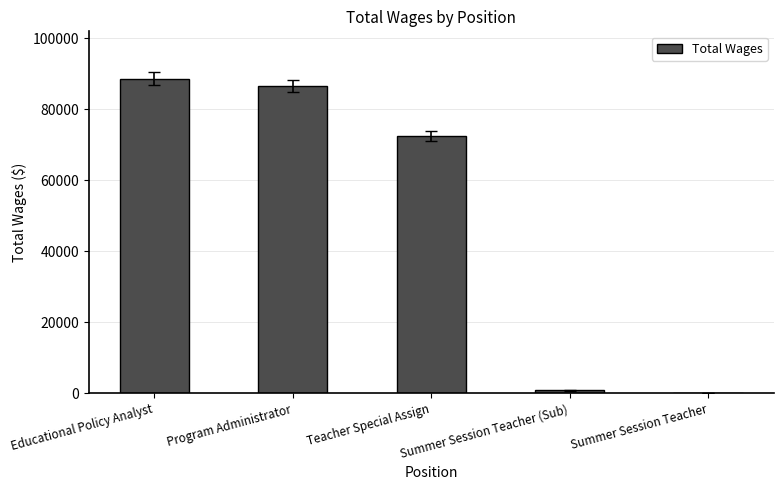

At which label is the value closest to 44440?

Teacher Special Assign